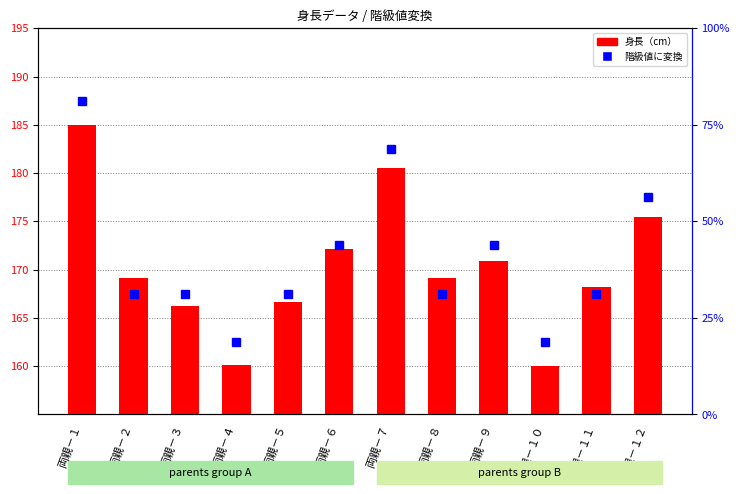

Which series has the widest spread of values?

階級値に変換(percentile scale)